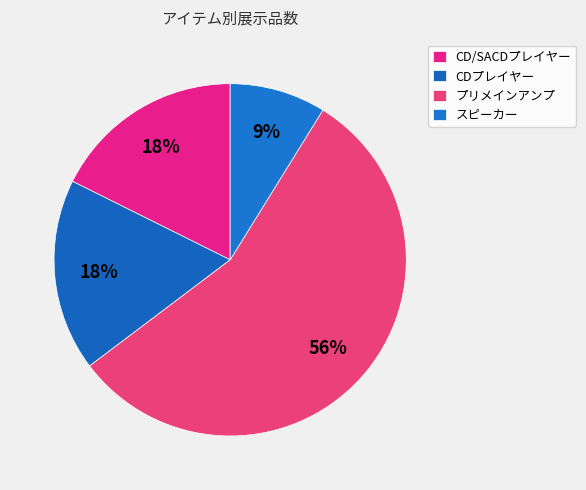

What is the ratio of the value at スピーカー to the value at CD/SACDプレイヤー?

0.5